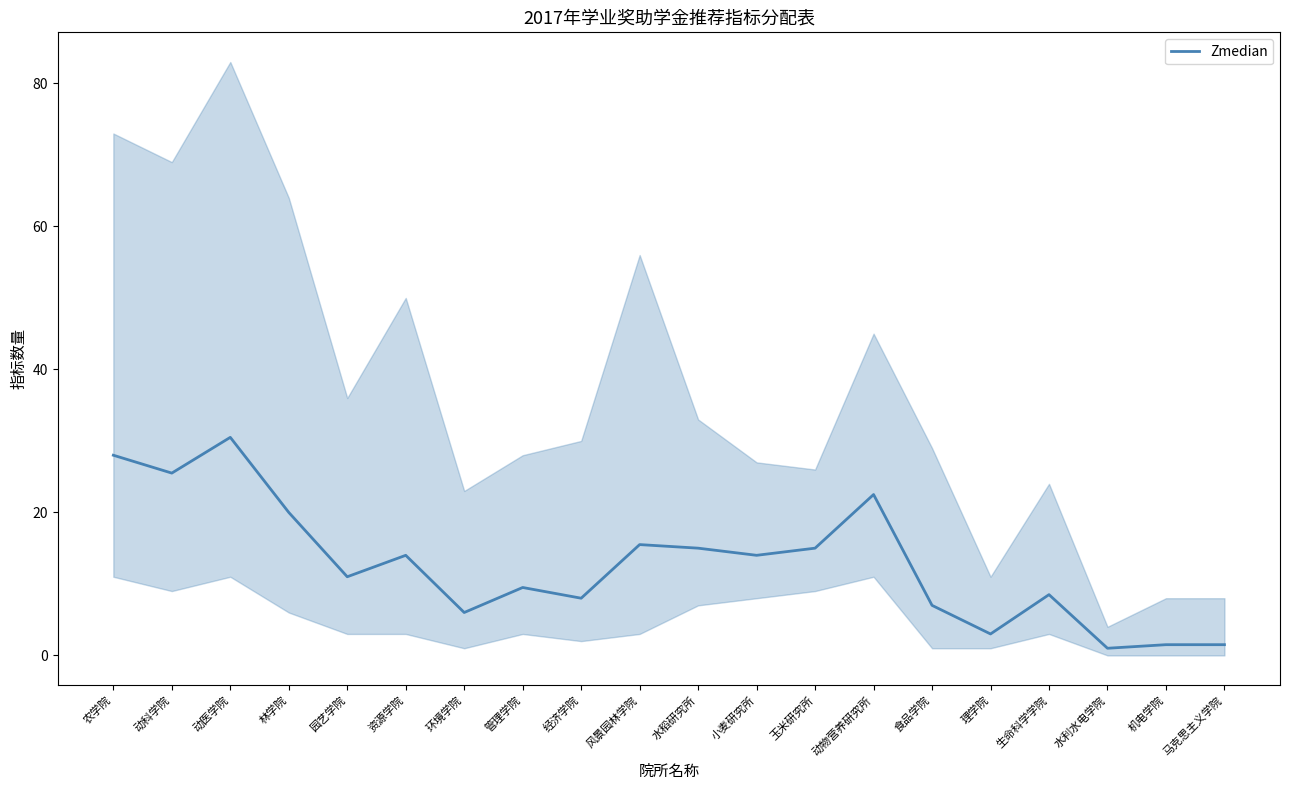

How many data points are above 14?

8